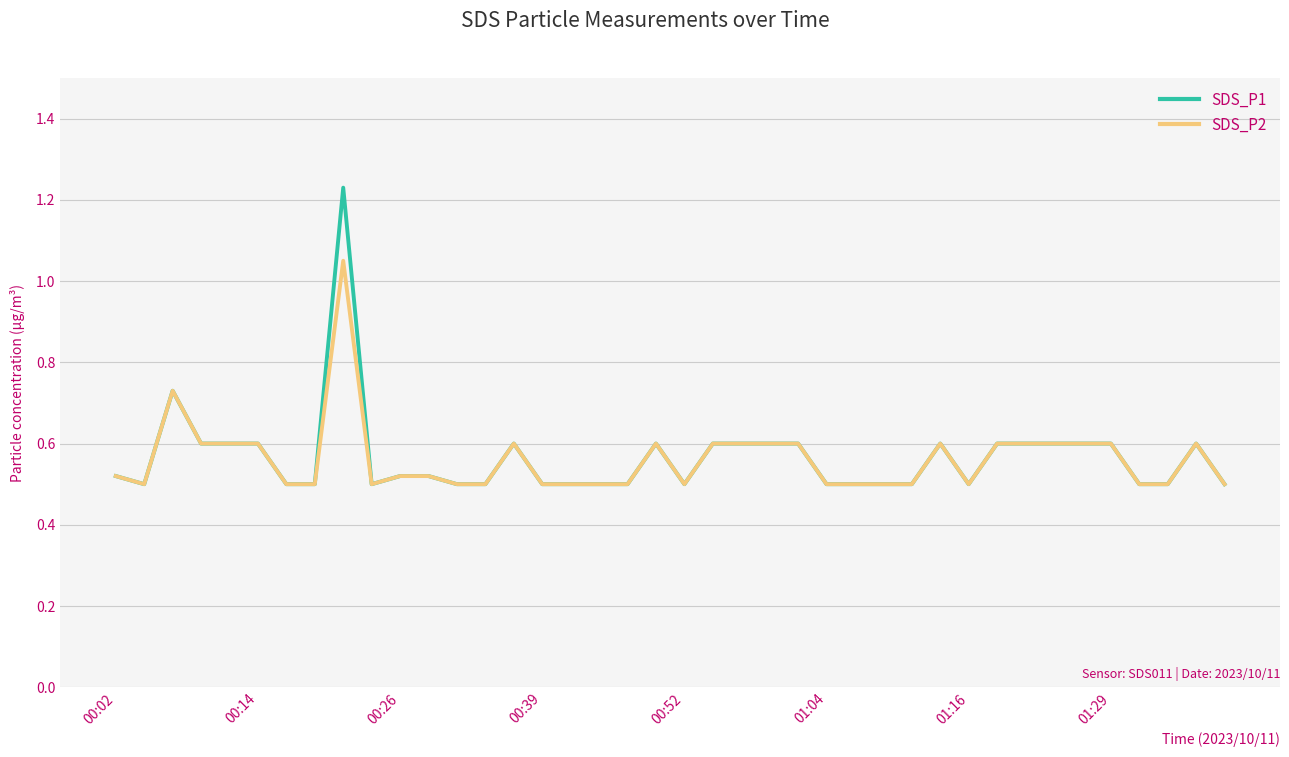

Which series has the largest range (max minus min)?

SDS_P1